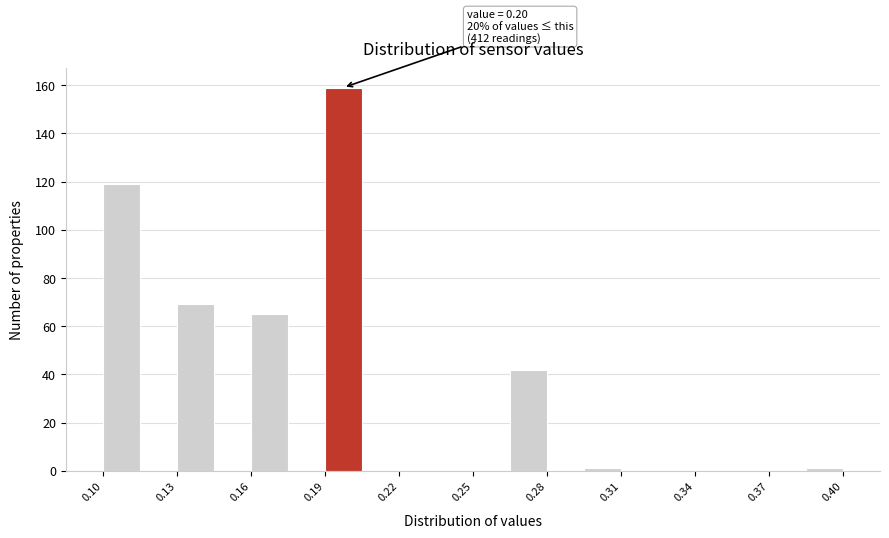

Around what value on the x-axis is the tallest bar? Give the approximate position of its centre, as read against the axis.

0.200